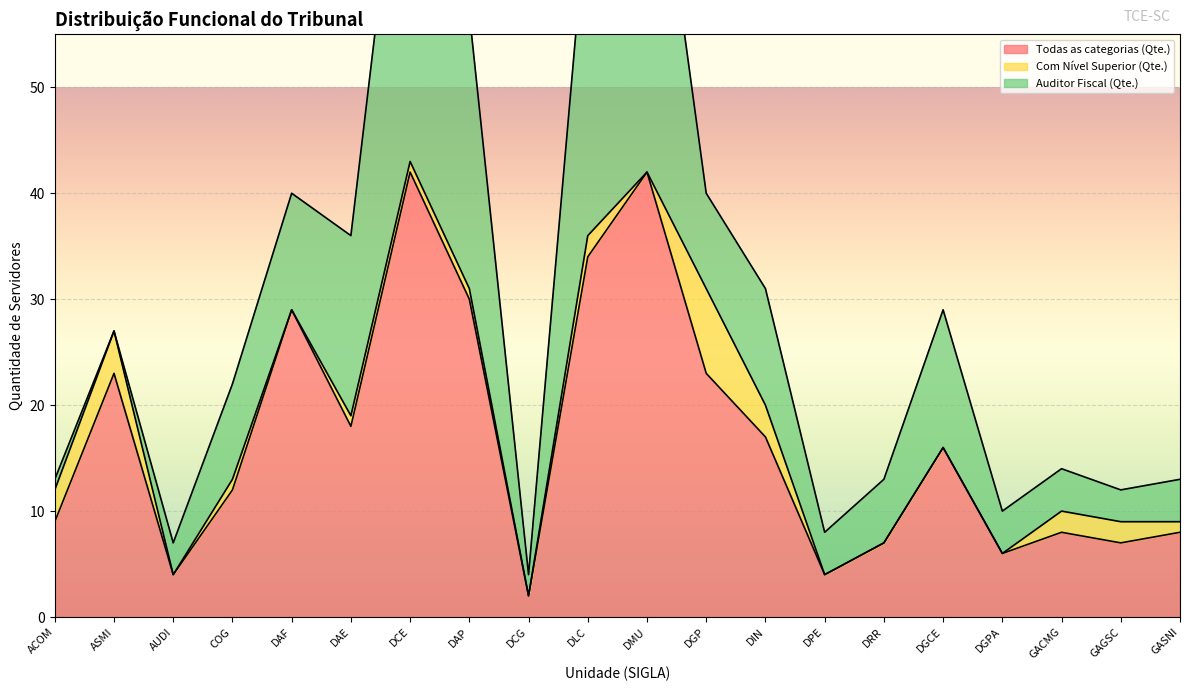

The value of Todas as categorias (Qte.) at ACOM is 6. True or false?

False